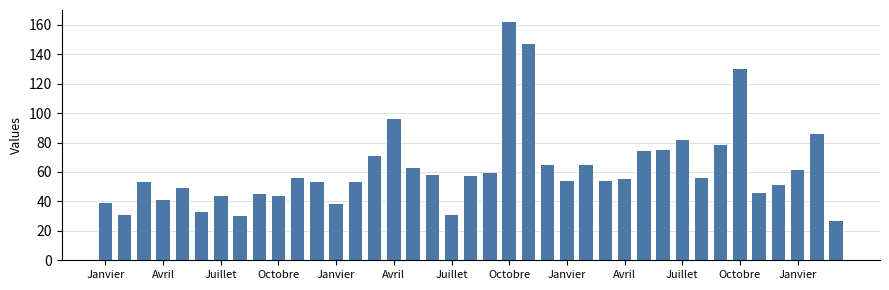

Count the number of data series in this chart.

1